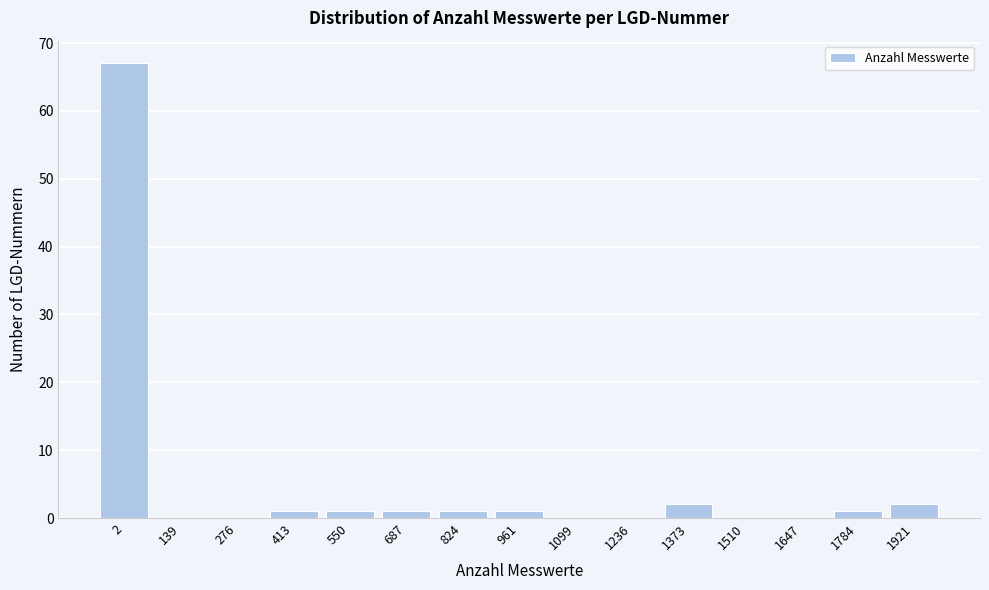

Reading right to left, transcribe all the data shown in this chart.

1921=2	1784=1	1647=0	1510=0	1373=2	1236=0	1099=0	961=1	824=1	687=1	550=1	413=1	276=0	139=0	2=67